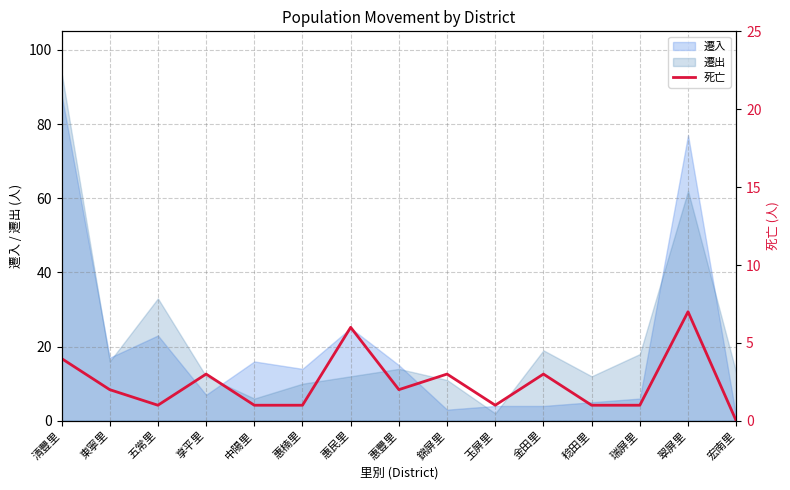

Read the value at 錦屏里.

3